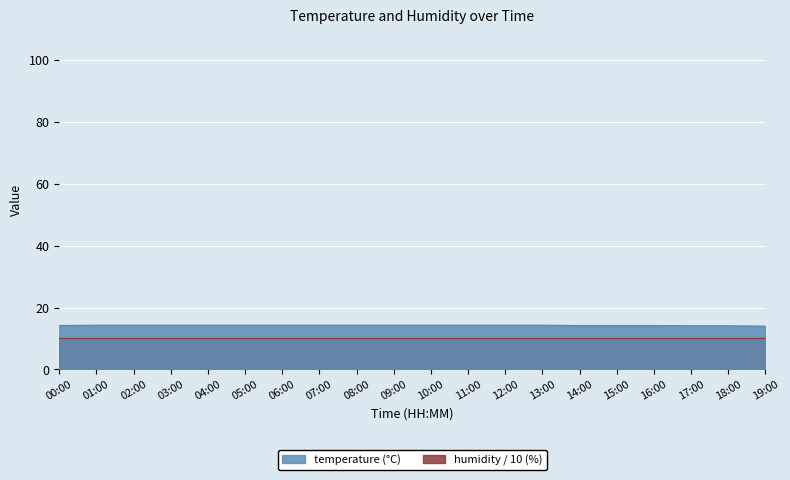

Rank the categories by value from lowest to highest.

19:00, 17:00, 18:00, 00:00, 14:00, 15:00, 16:00, 01:00, 02:00, 03:00, 04:00, 05:00, 06:00, 07:00, 08:00, 09:00, 10:00, 11:00, 12:00, 13:00